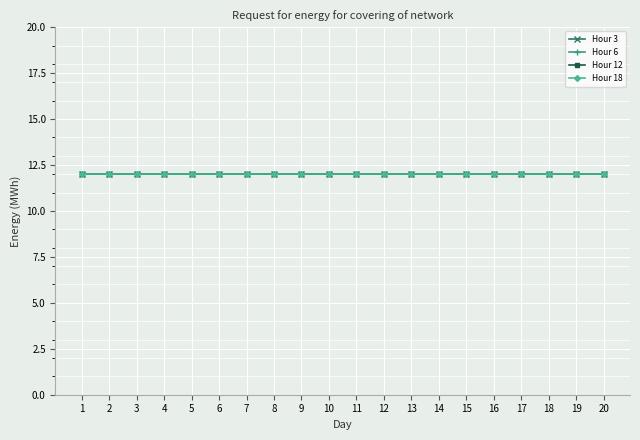

Where is Total nearest to the value 288?

1